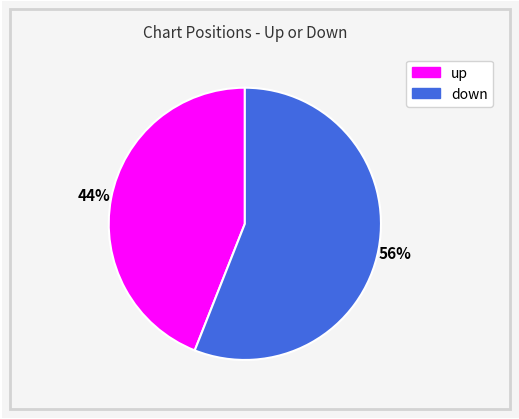

To the nearest percent, what percentage of the pie is up?

44%